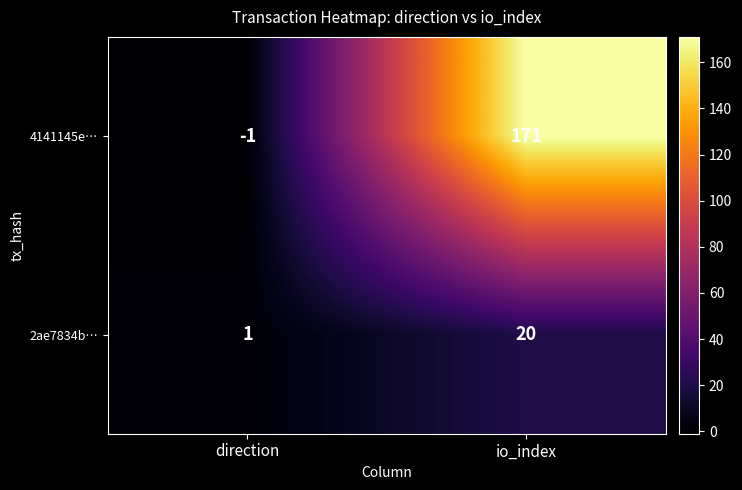

At io_index, list the series in order from smallest to largest.

2ae7834b…, 4141145e…